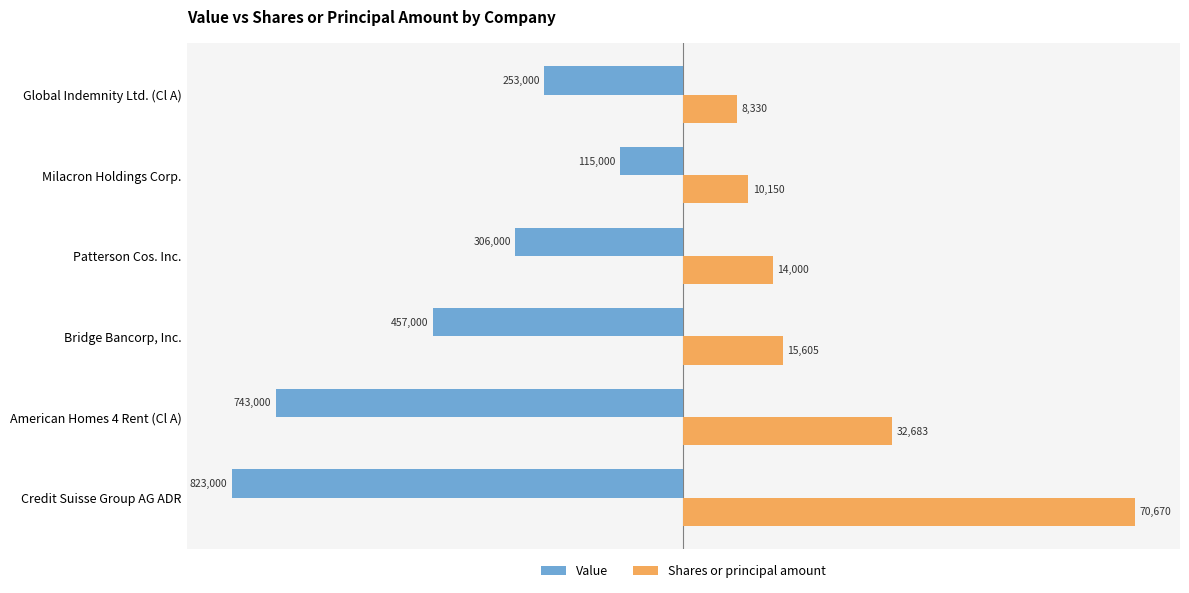

List the series in order of their peak value, lowest first.

Value, Shares or principal amount